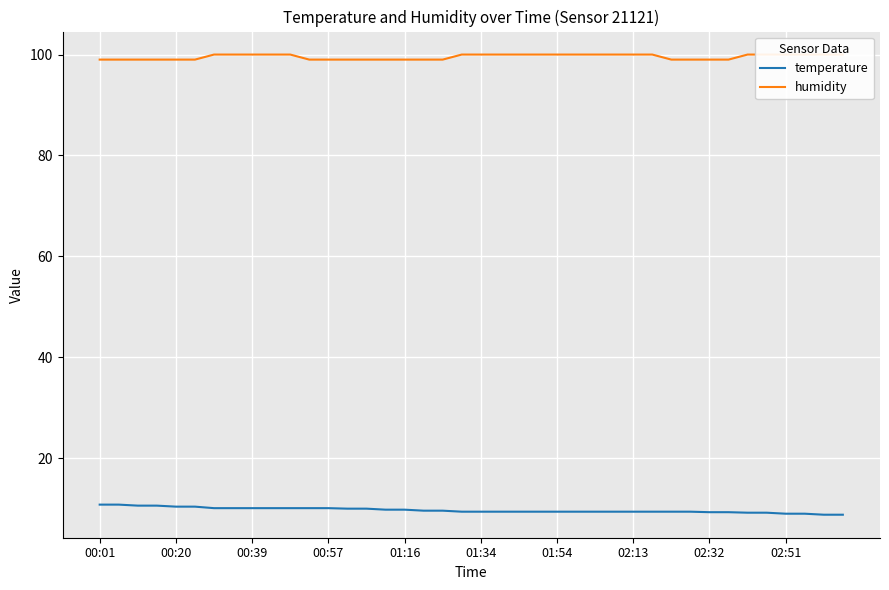

True or false: temperature has more than 1 points higher than both neighbors.

False